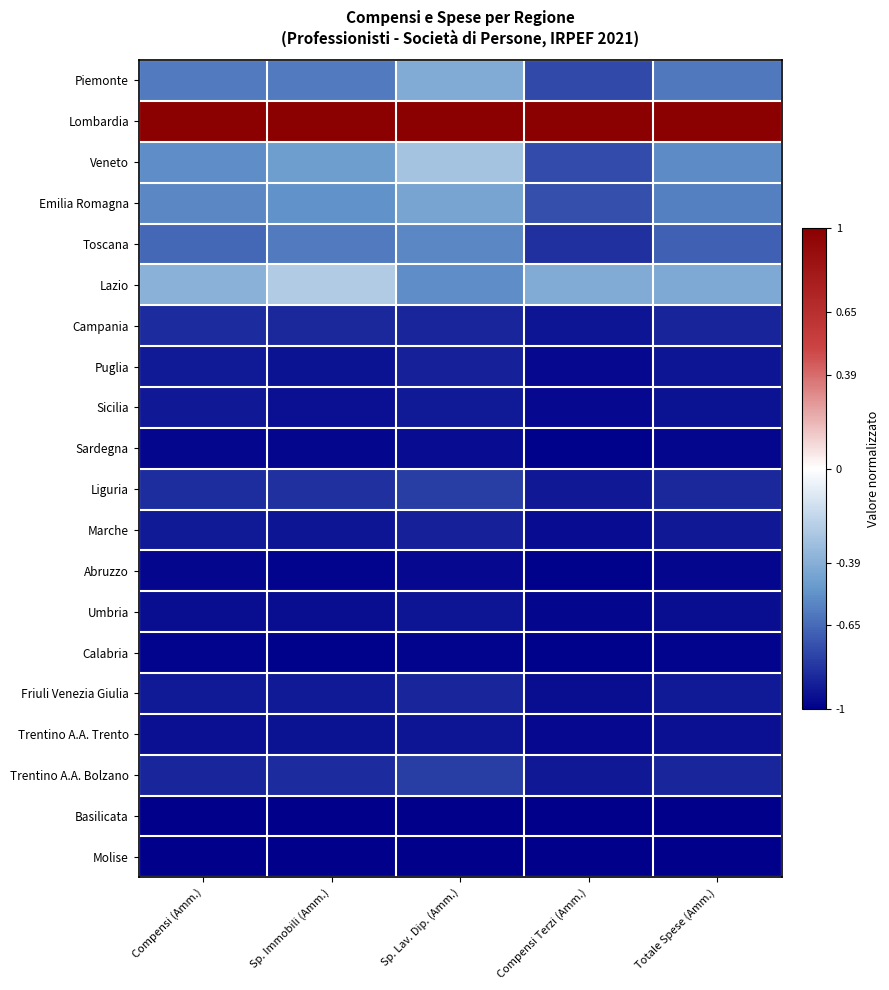

What is the maximum value shown in the chart?

1.0